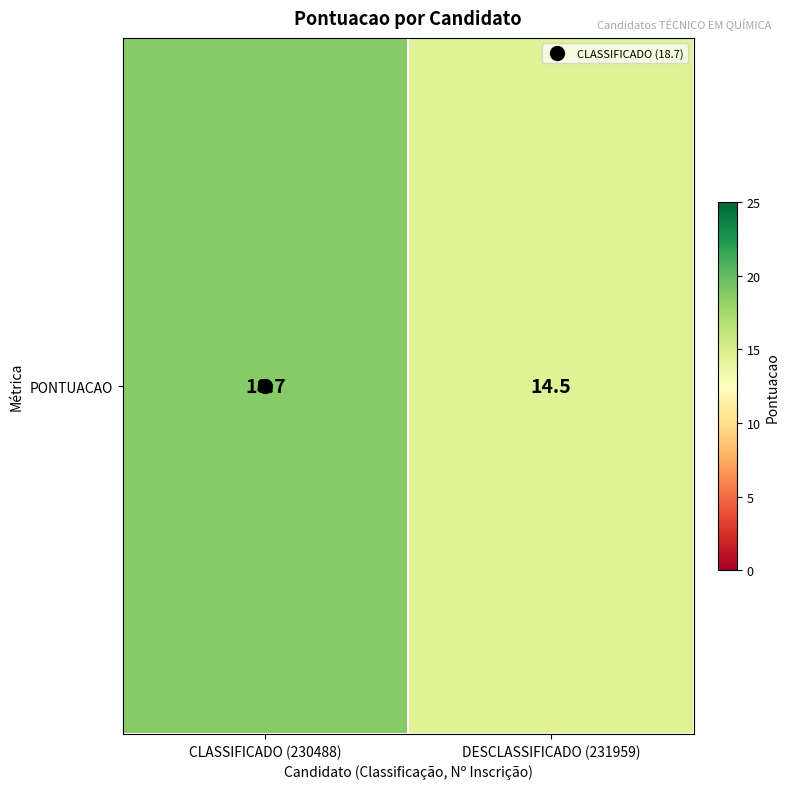

List the labels in order of value, smallest first.

DESCLASSIFICADO (231959), CLASSIFICADO (230488)